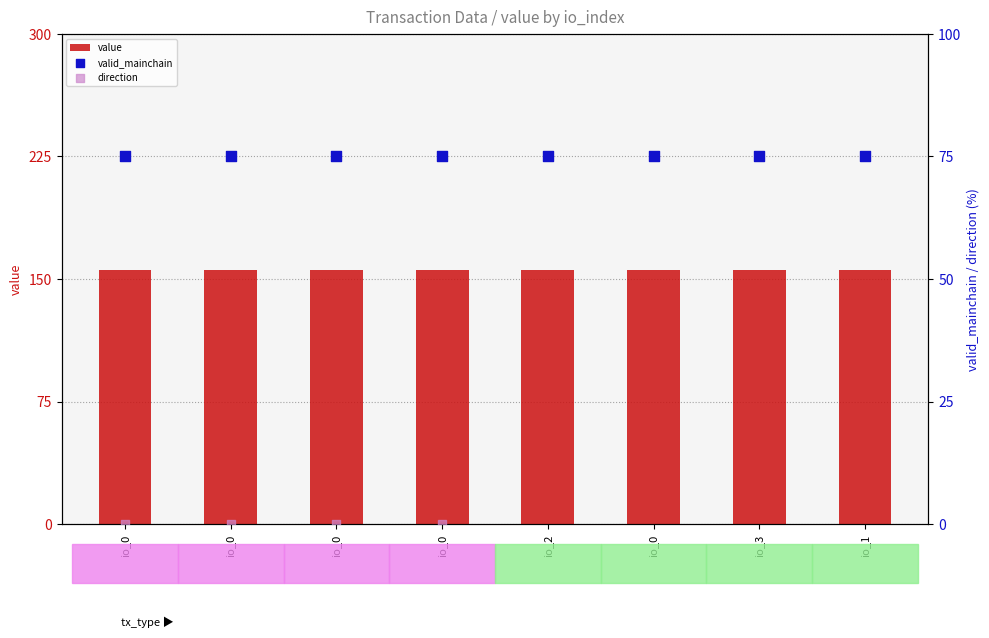

At which category is the sum across all series the highest?

io_2